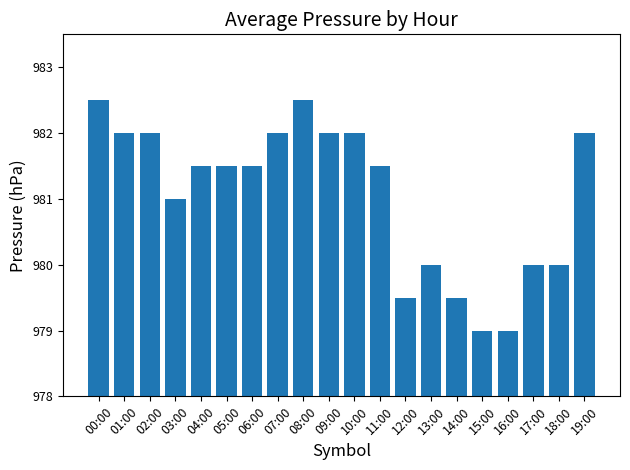

Count the number of data series in this chart.

1